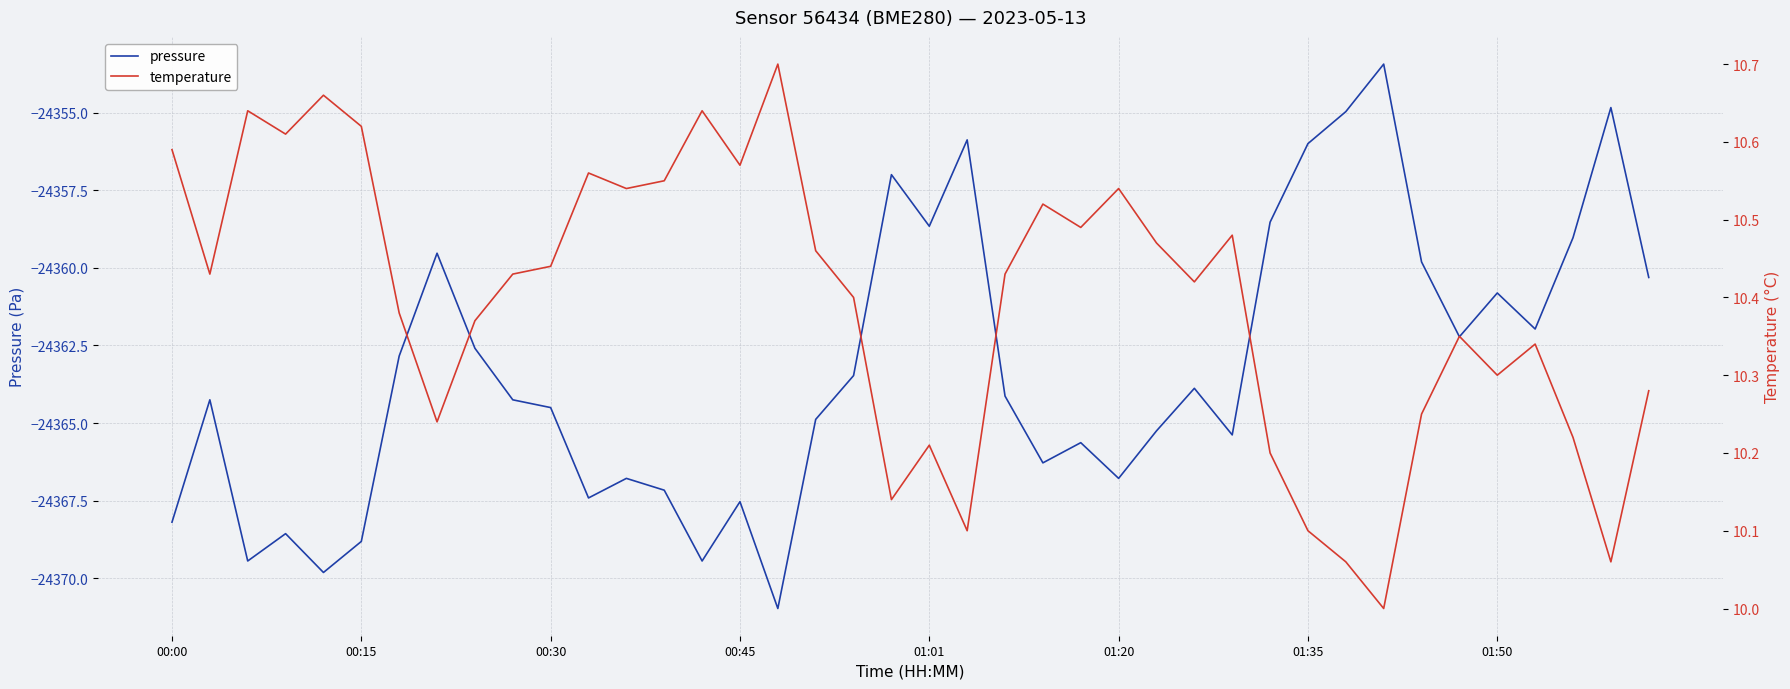

What is the lowest value of the pressure series?

-24371.0